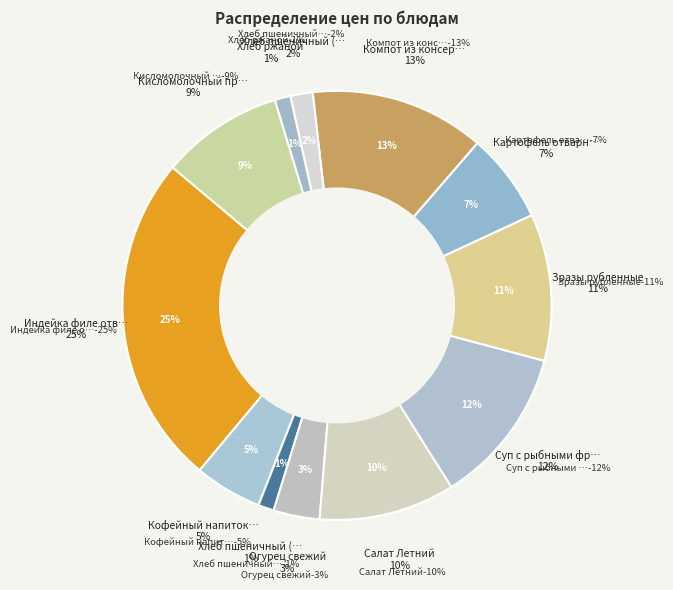

To the nearest percent, what percentage of the pie is Салат Летний?

10%